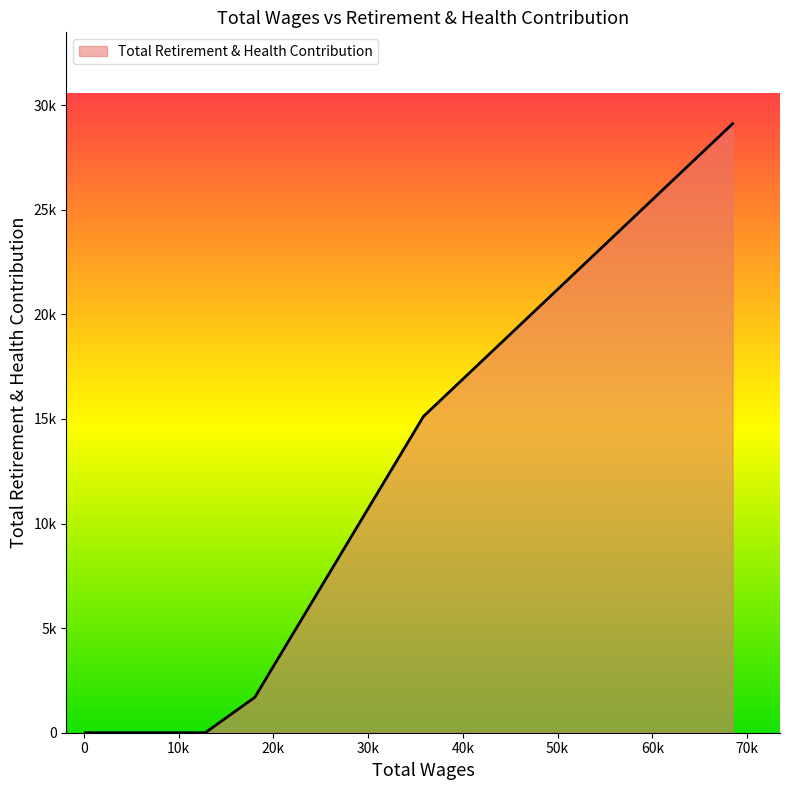

Reading left to right, list all the values displayed in this chart.

68470.0=29119	35851.0=15126	18048.0=1692	12819.0=0	8639.0=0	5802.0=0	166.0=0